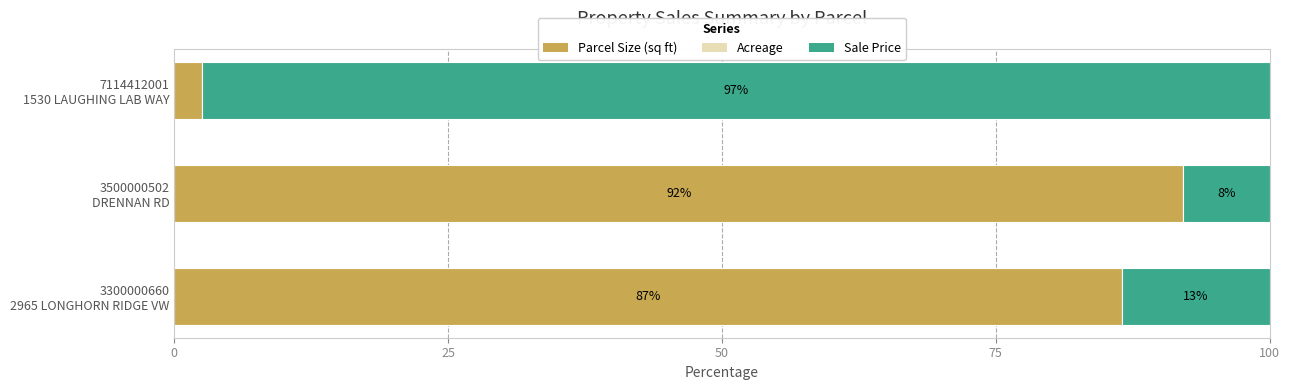

Count the number of categories in the chart.

3